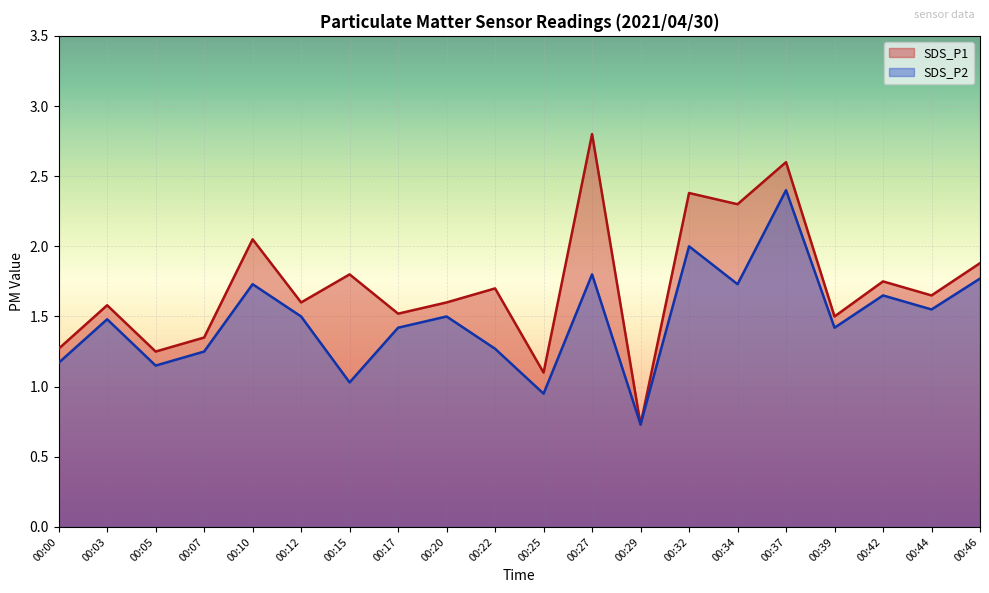

List the labels in order of SDS_P1 value, largest first.

00:27, 00:37, 00:32, 00:34, 00:10, 00:46, 00:15, 00:42, 00:22, 00:44, 00:12, 00:20, 00:03, 00:17, 00:39, 00:07, 00:00, 00:05, 00:25, 00:29